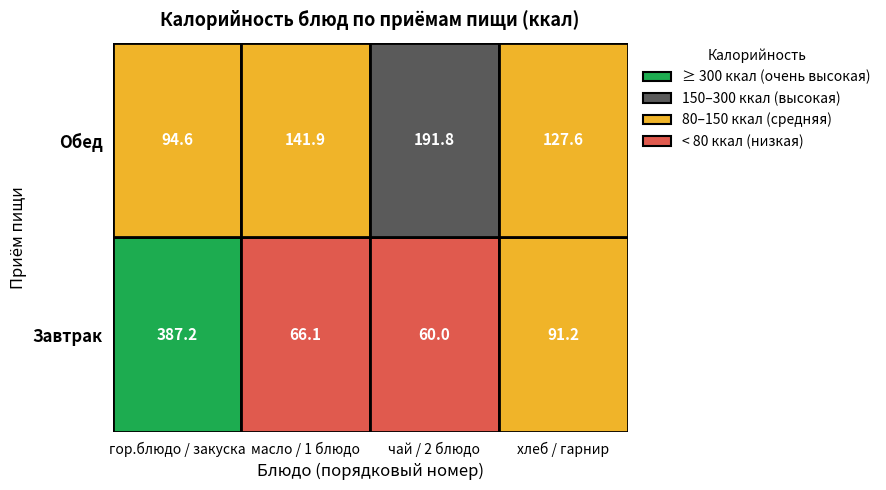

What is the sum of the Завтрак values at 0 and 3?

478.4